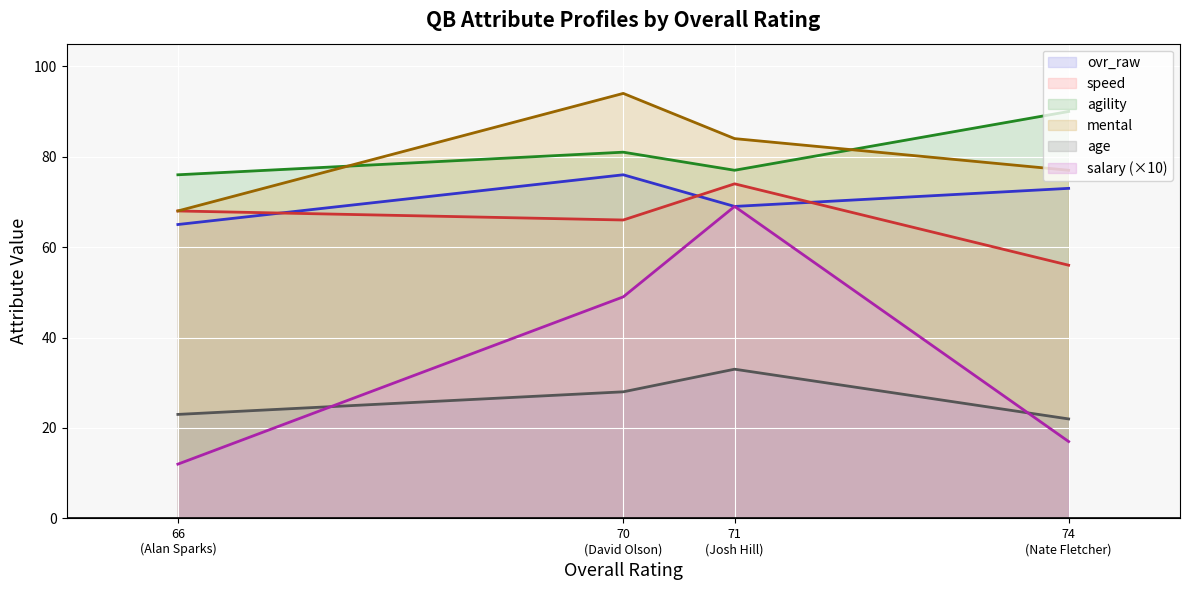

Which series changed the most between 71 (Josh Hill) and 70 (David Olson)?

salary